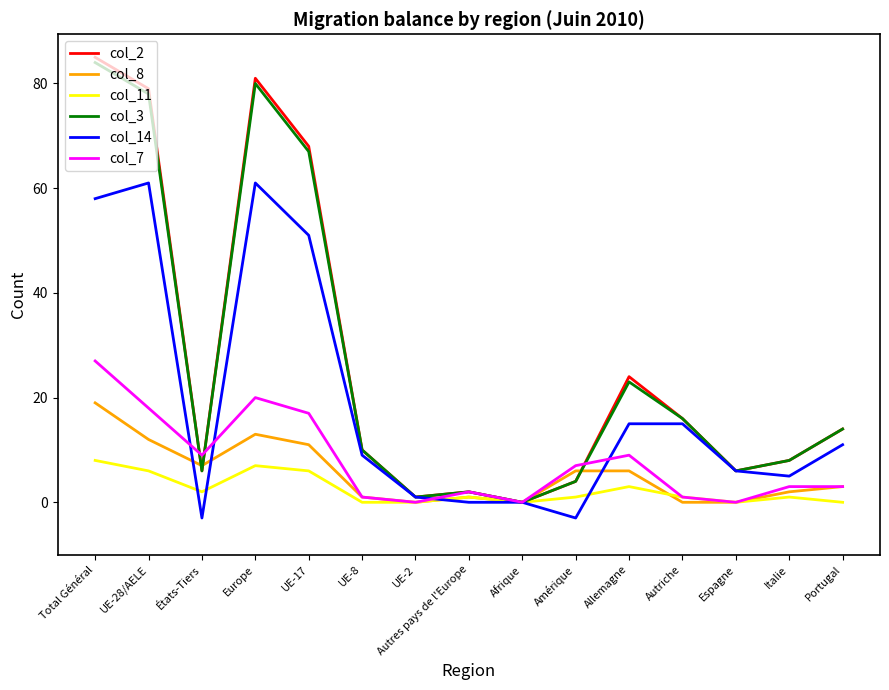

What is the total value across all series at Portugal?

45